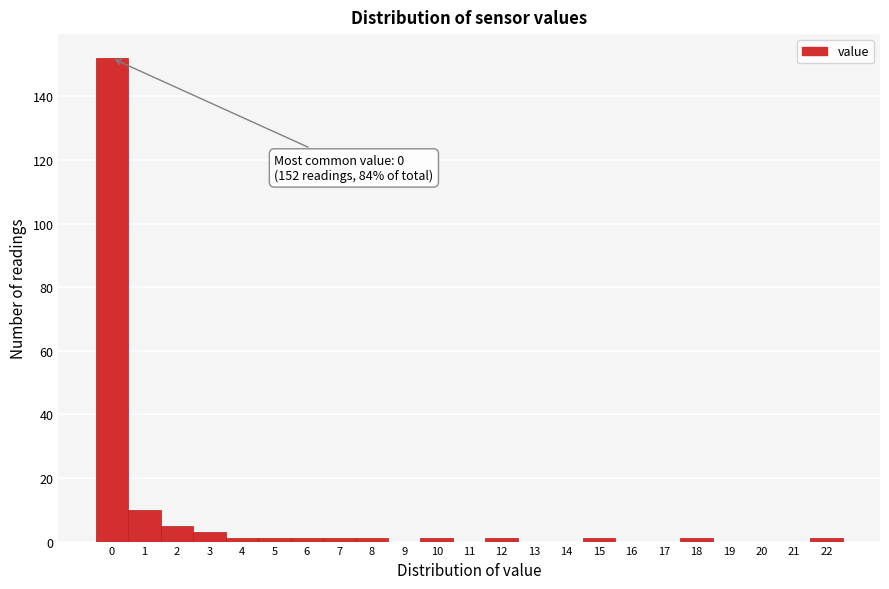

Which range on the x-axis has the tallest bar?

-0.5 to 0.5